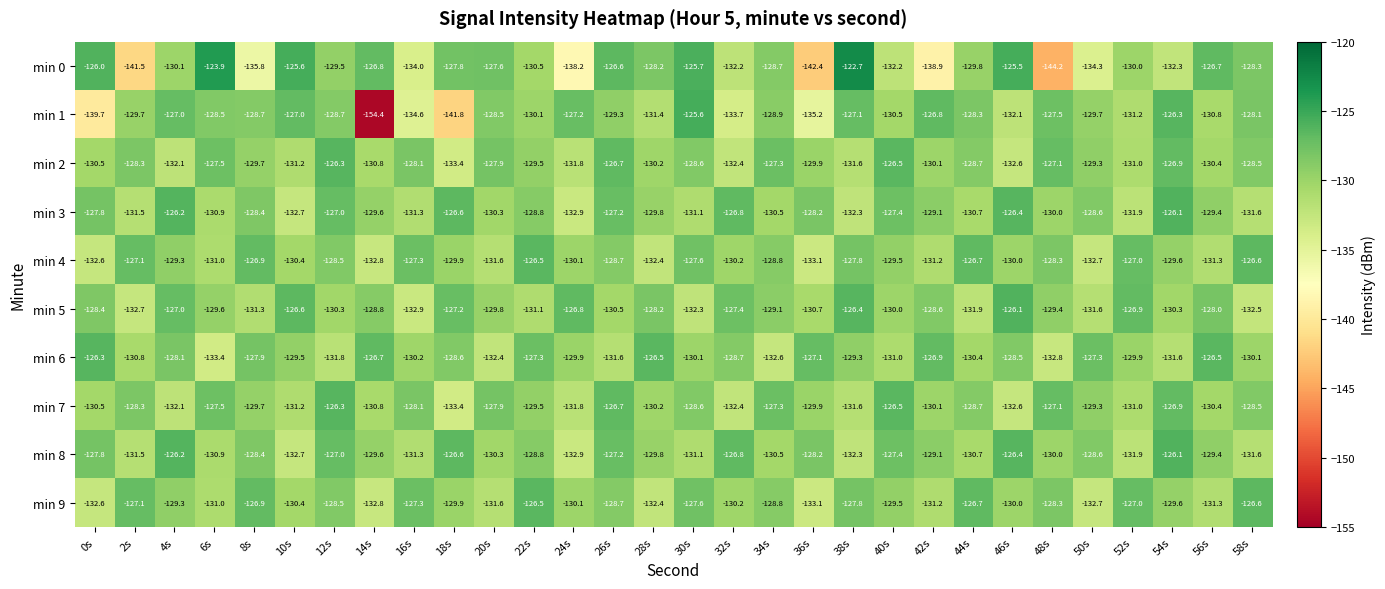

Which series has the widest spread of values?

min 1